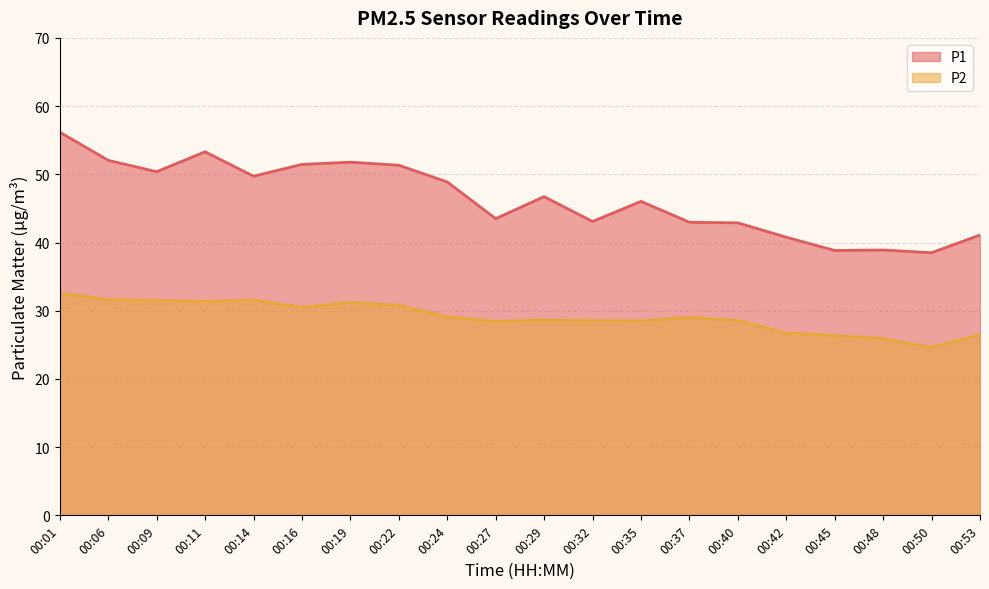

Which series changed the most between 00:37 and 00:42?

P2